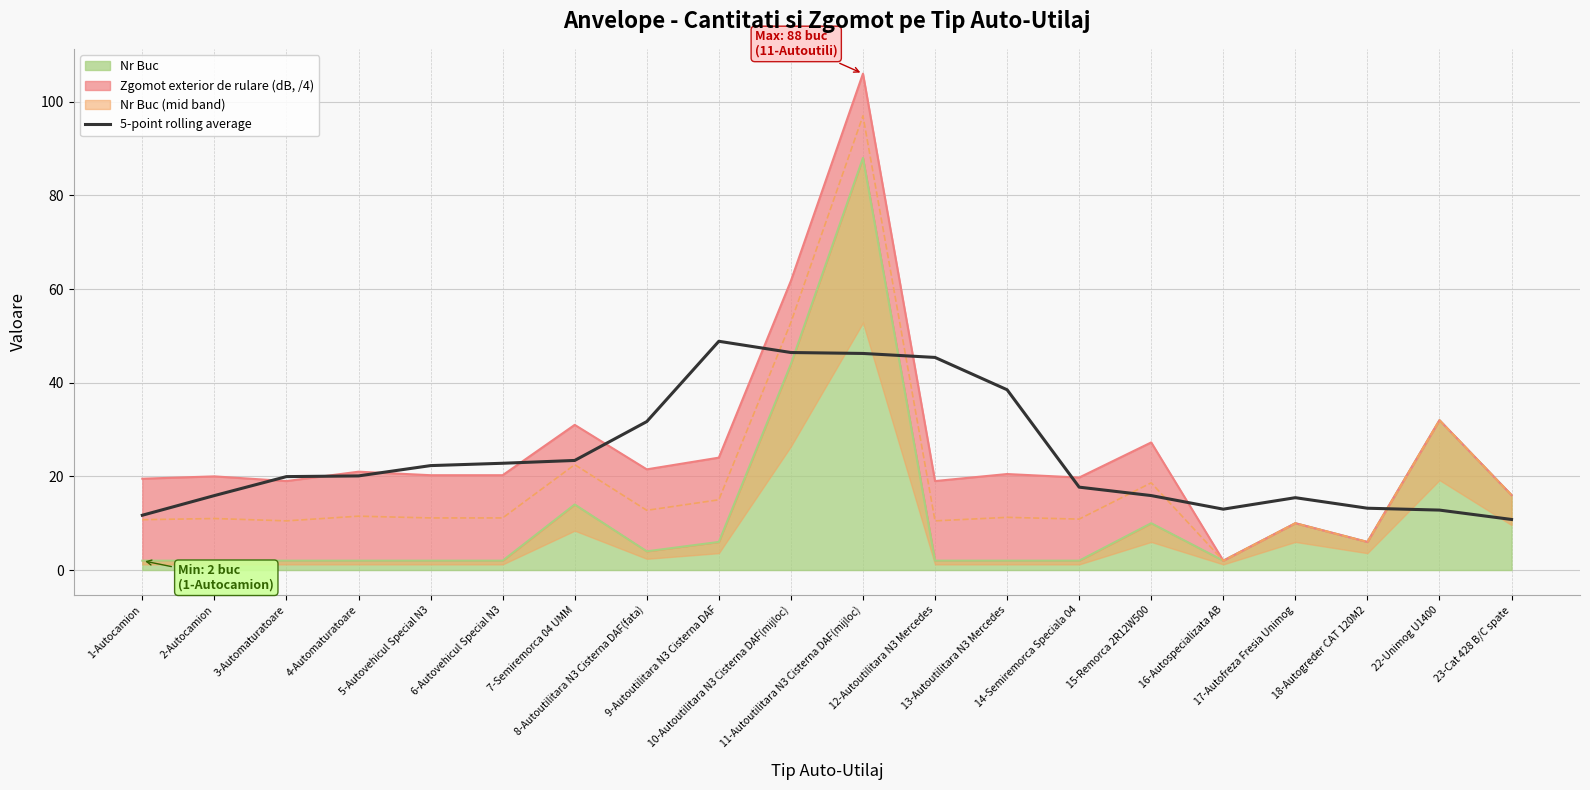

True or false: the data shows 15.9 at 15-Remorca 2R12W500.

True